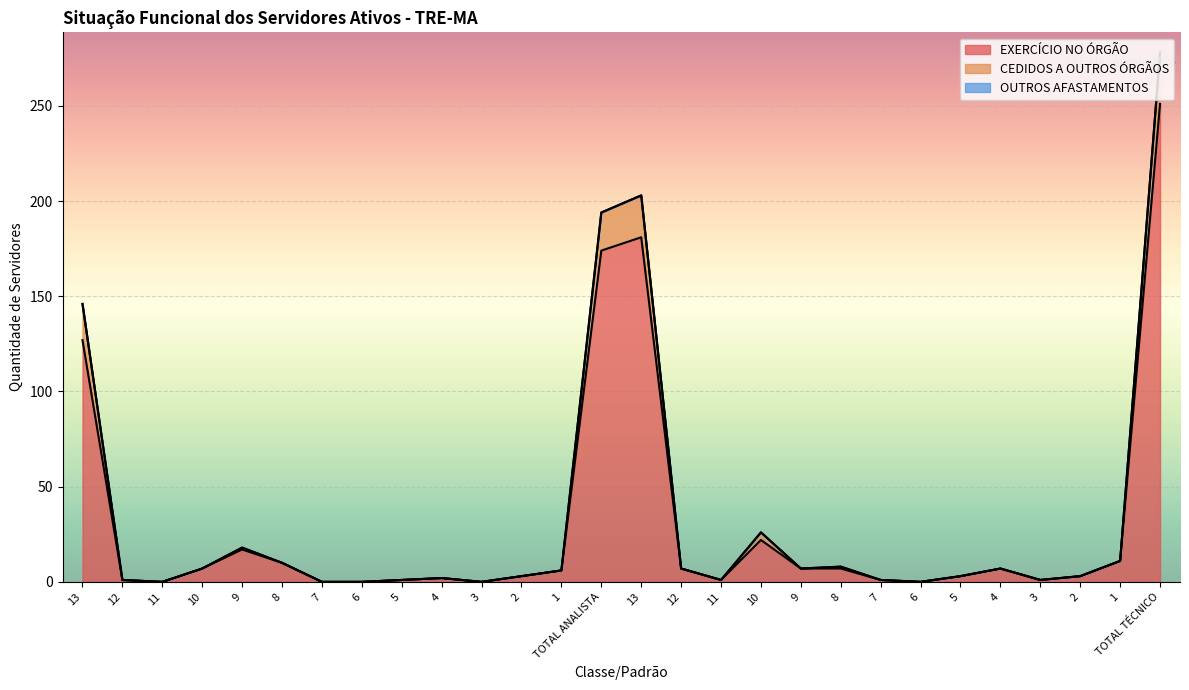

The EXERCÍCIO NO ÓRGÃO series shows 0 at 12. True or false?

False